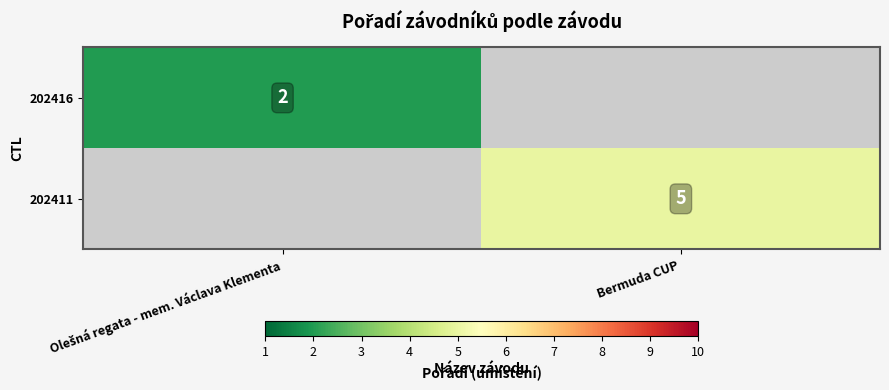

The value of 202411 at Bermuda CUP is 5. True or false?

True